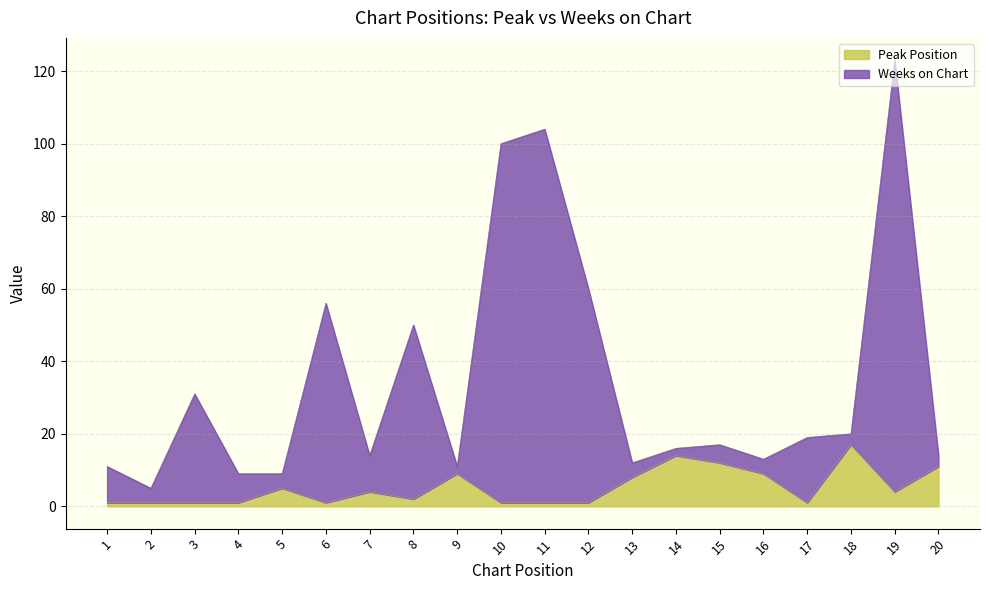

True or false: Peak Position has more than 2 interior local peaks.

True